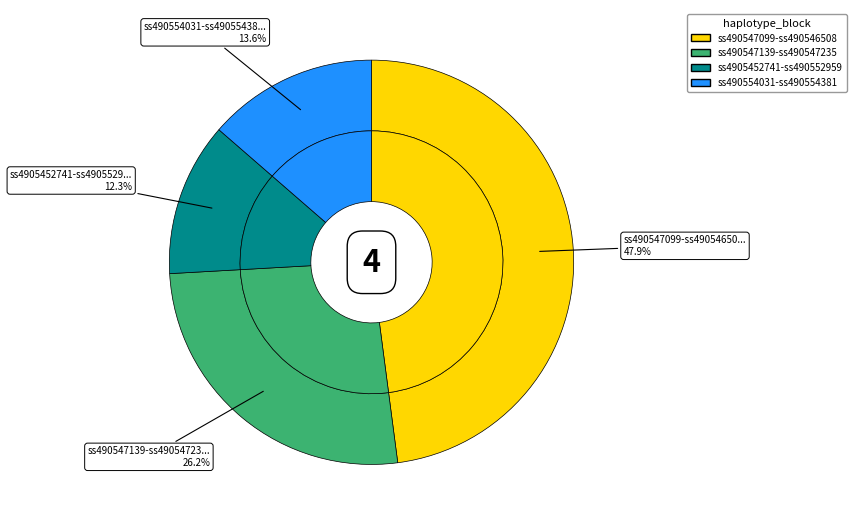

Count the number of slices in the pie.

4